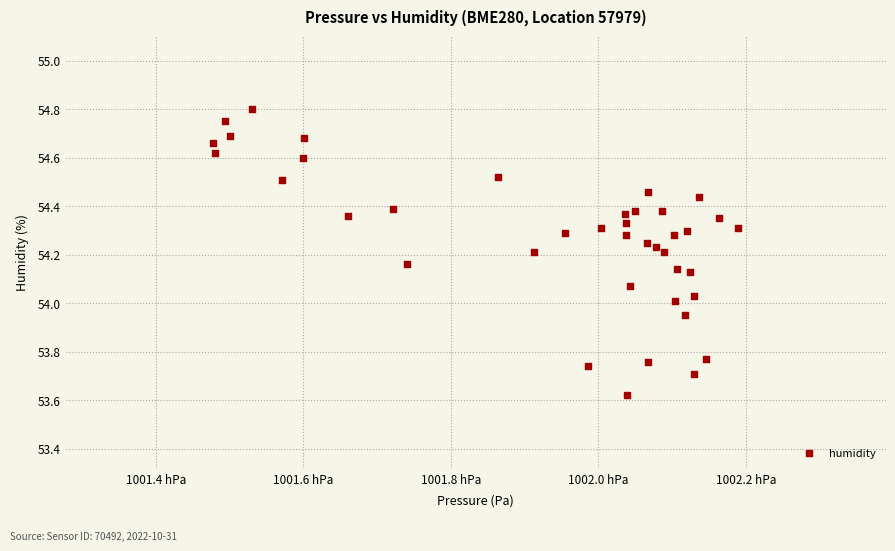

What is the range of Y values (max minus min)?

1.2